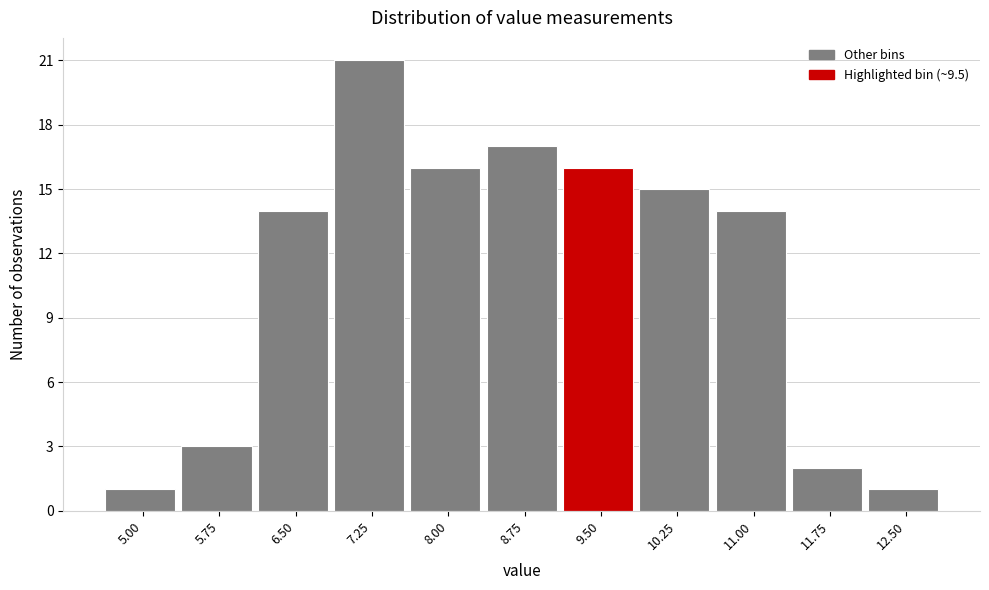

Reading left to right, list all the values displayed in this chart.

1	3	14	21	16	17	16	15	14	2	1